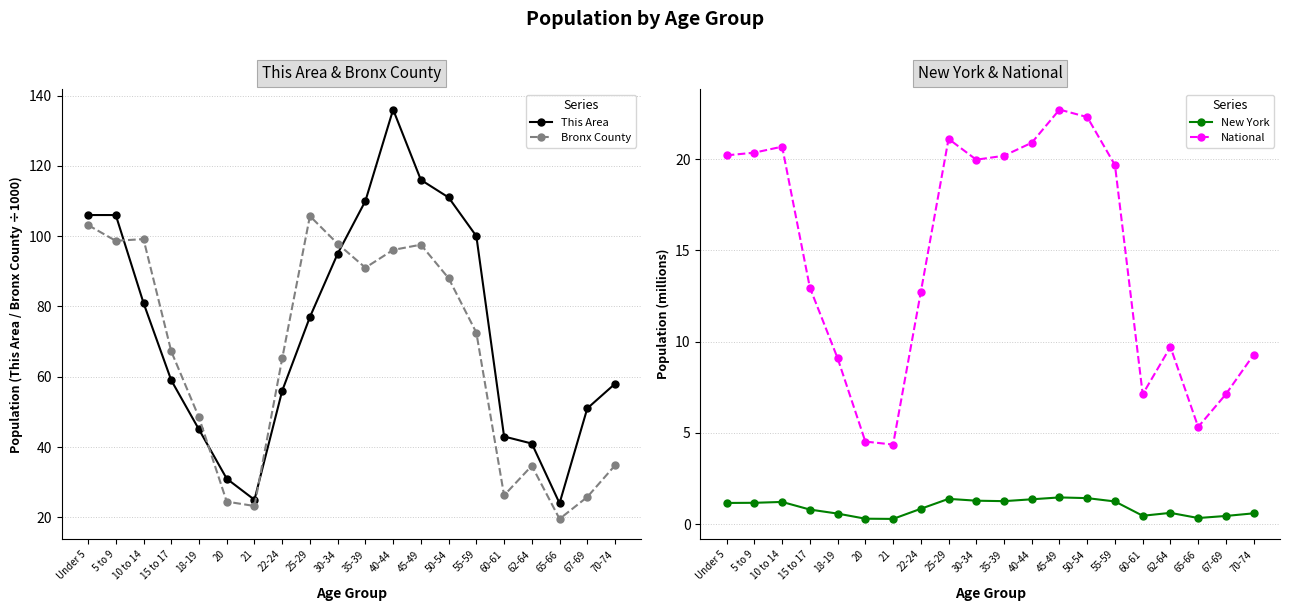

Where is the first local minimum for This Area?

21